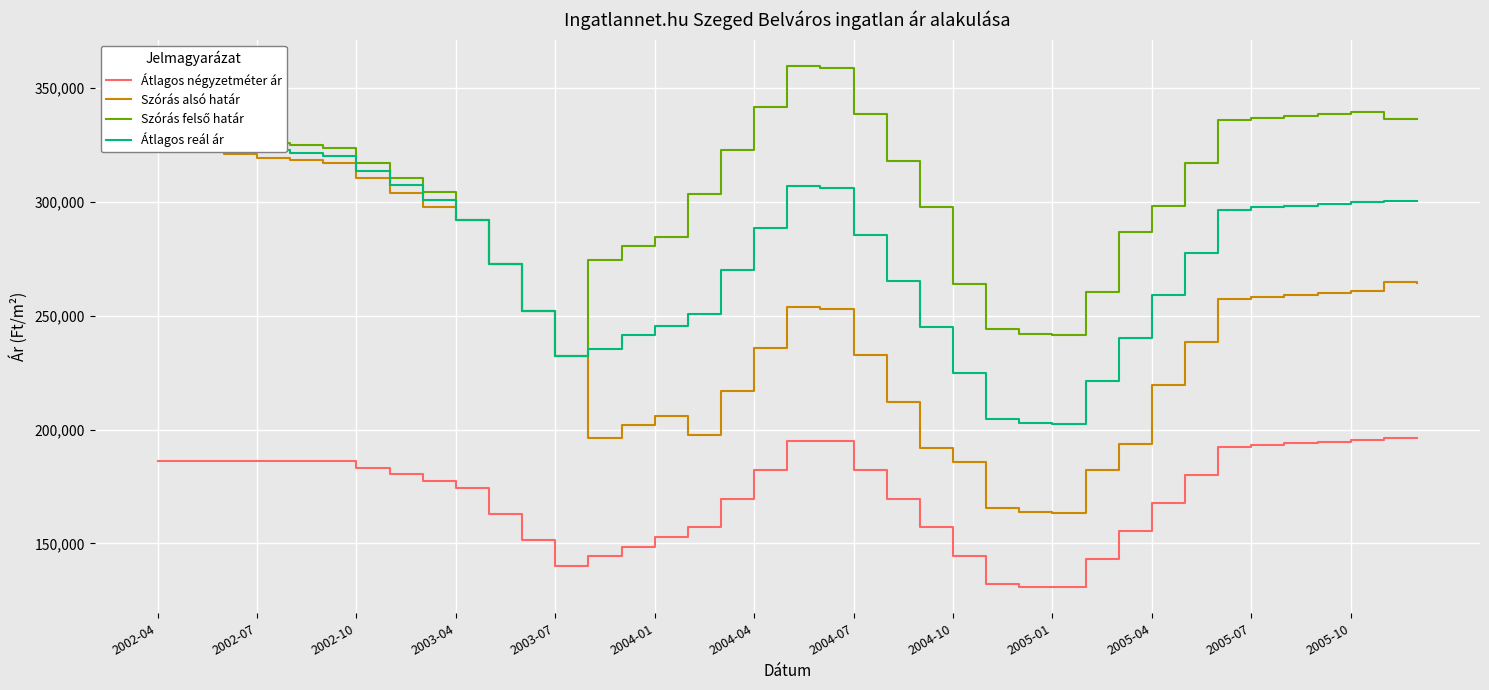

What is the value of the Szórás alsó határ point at the 11th from the left?

272476